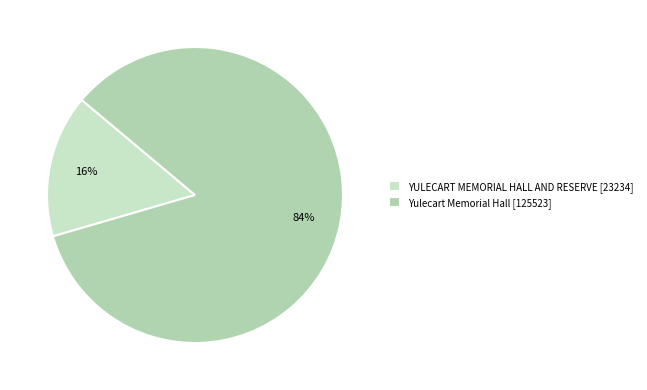

How many segments does this pie chart have?

2